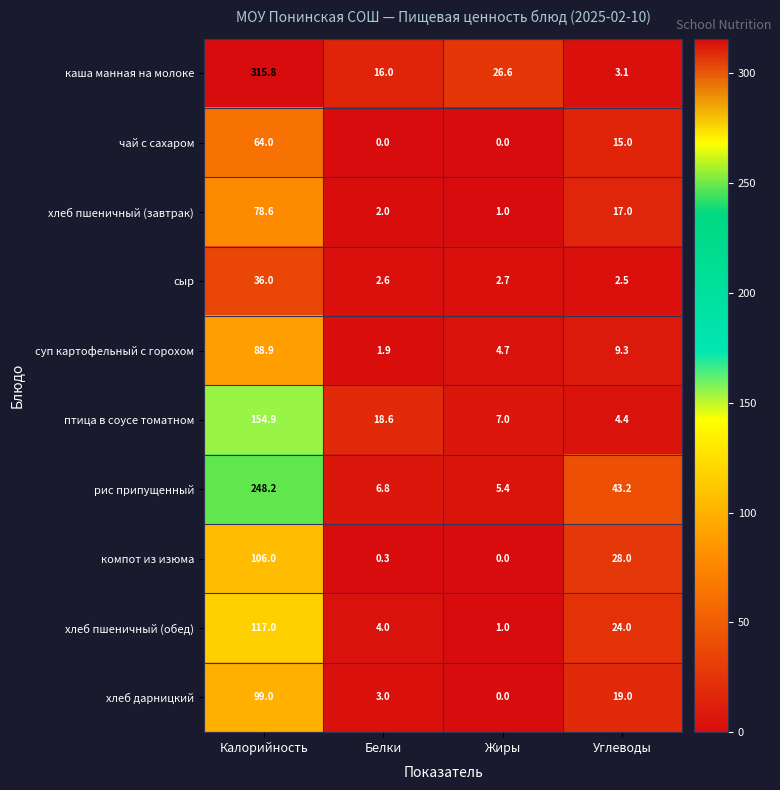

What is the greatest value displayed?

315.8